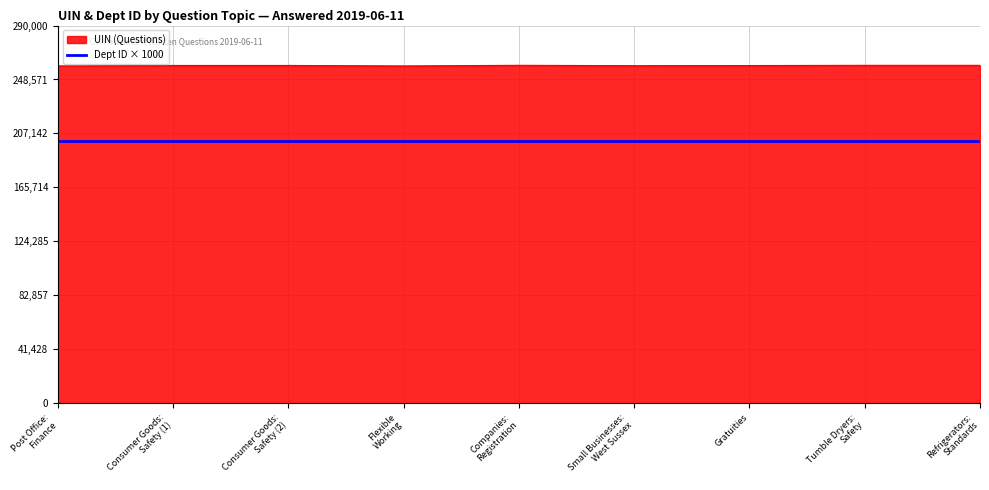

What is the smallest value displayed?

201000